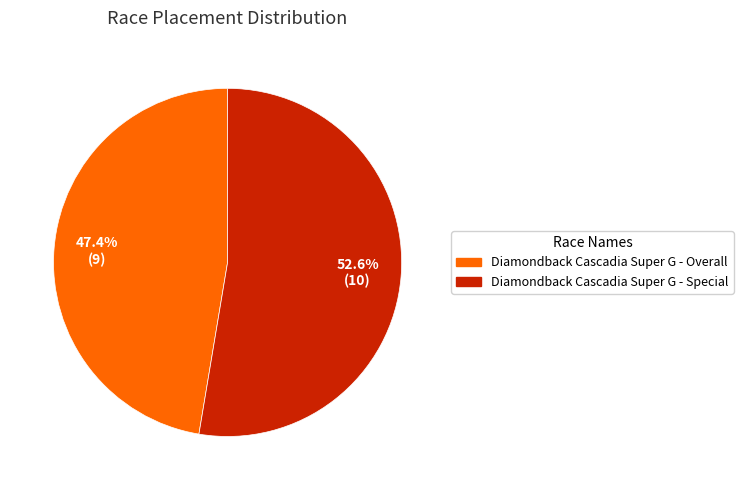

Do Diamondback Cascadia Super G - Overall and Diamondback Cascadia Super G - Special together represent more than half of the pie?

Yes